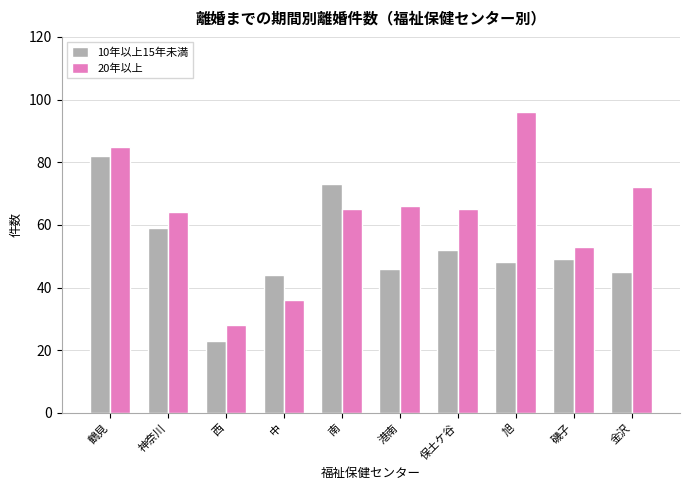

At which category is the sum across all series the highest?

鶴見